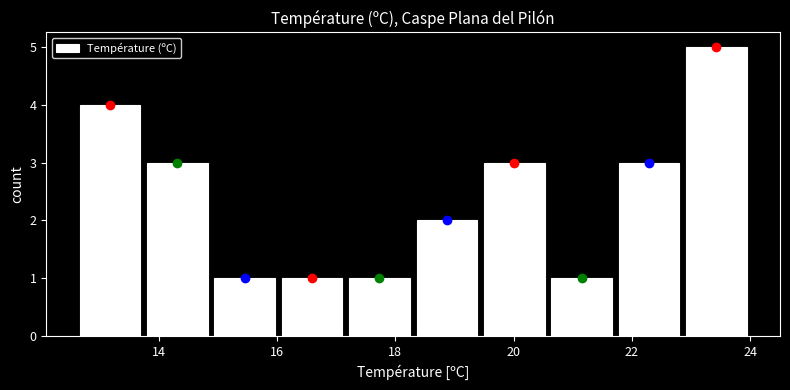

Reading left to right, transcribe this chart: for each bar, give the range it covers on the x-axis and its height. Neither the bar edges nor the heights are printed on the chart, so give them approximately, as read against the axes.

12.60 to 13.74: 4
13.74 to 14.88: 3
14.88 to 16.02: 1
16.02 to 17.16: 1
17.16 to 18.30: 1
18.30 to 19.44: 2
19.44 to 20.58: 3
20.58 to 21.72: 1
21.72 to 22.86: 3
22.86 to 24.00: 5